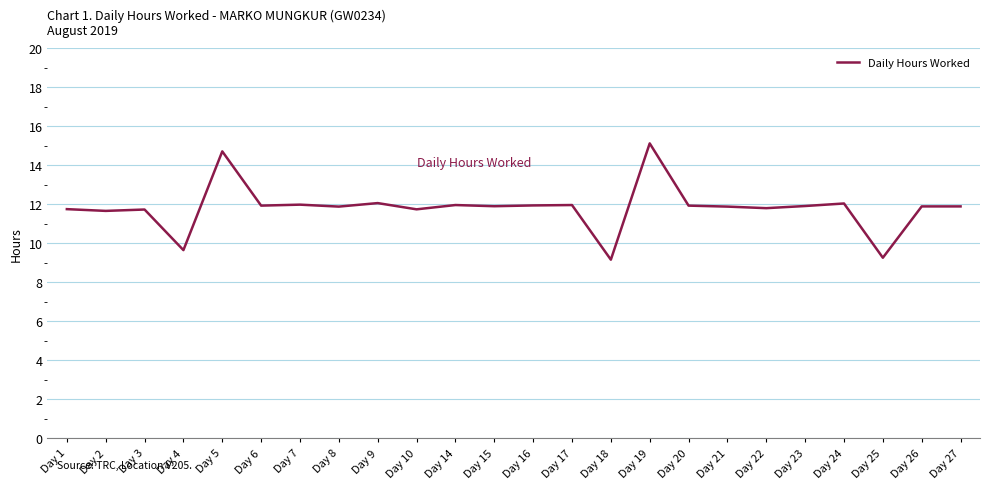

Count the number of data series in this chart.

1